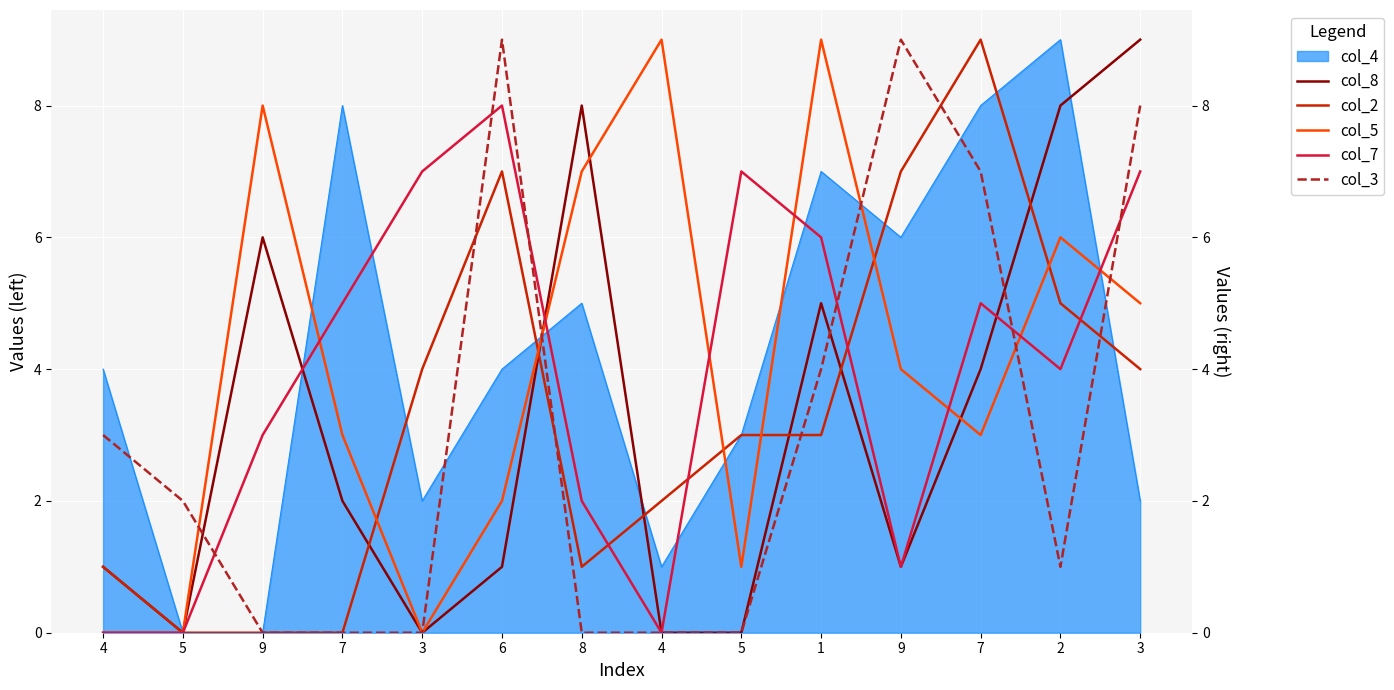

What is the value of the col_8 point at the 13th from the left?

8